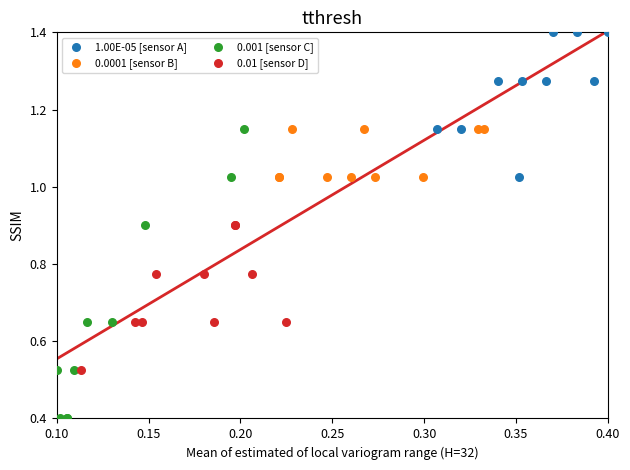

Which series reaches the maximum Y coordinate?

1.00E-05 [sensor A]